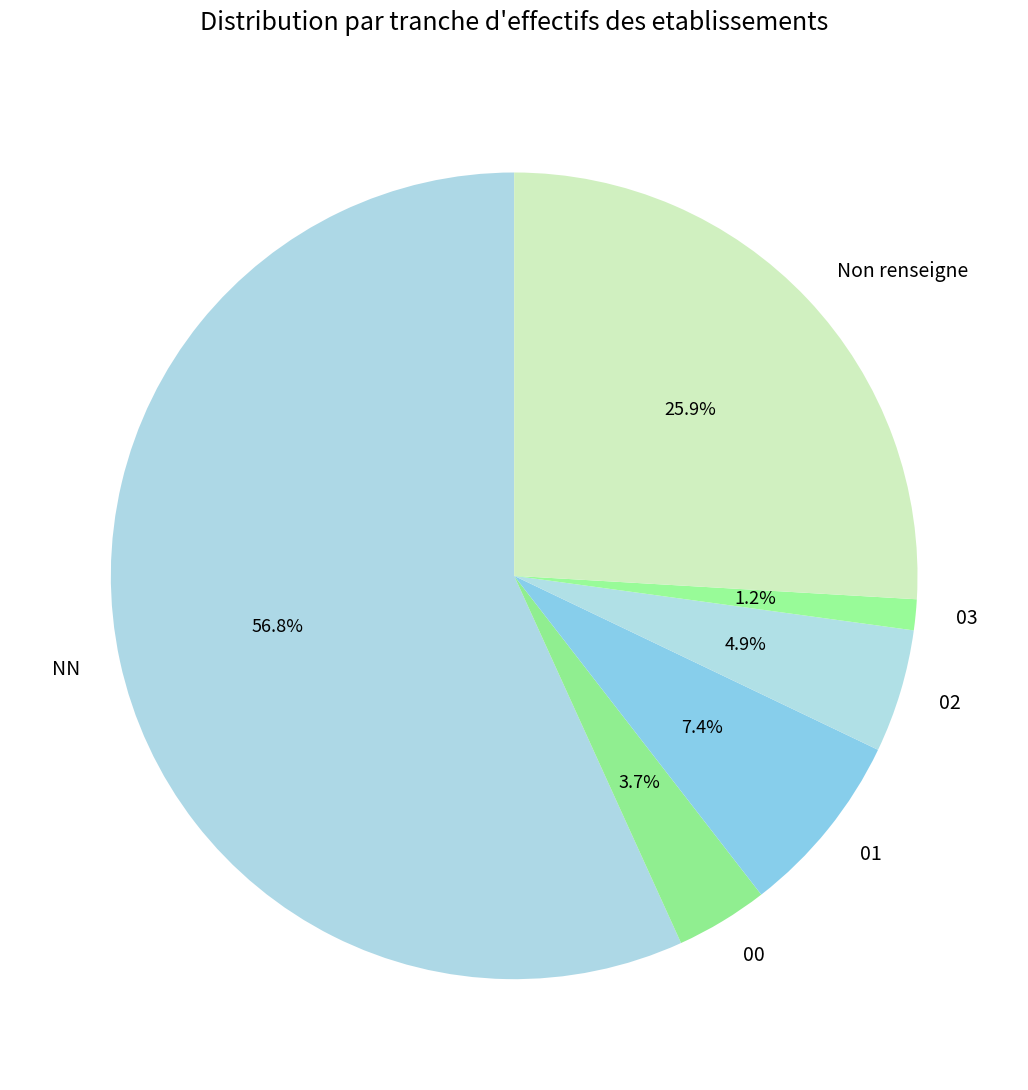

The 02 slice represents 5% of the pie. True or false?

True